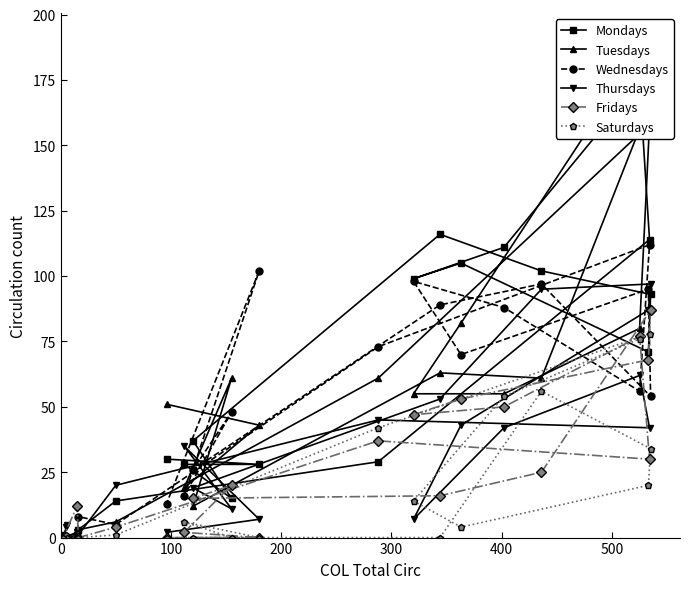

What is the highest value of the Fridays series?

87